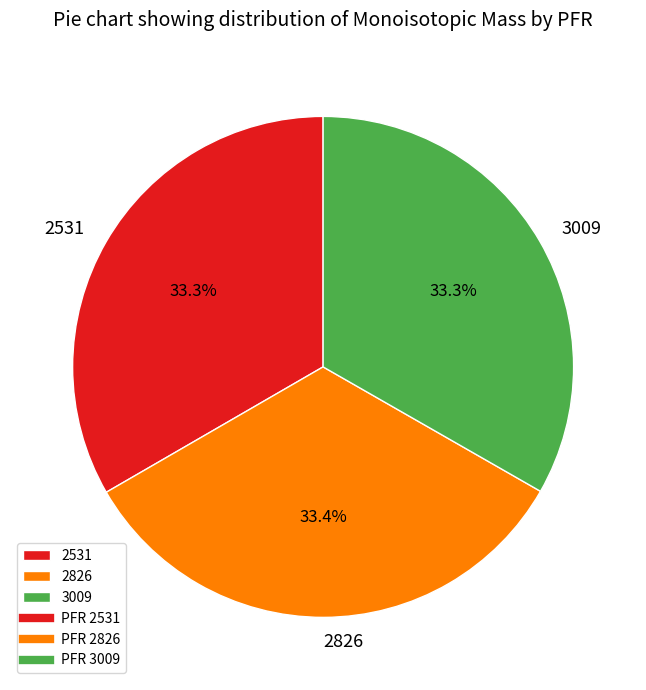

How many segments does this pie chart have?

3